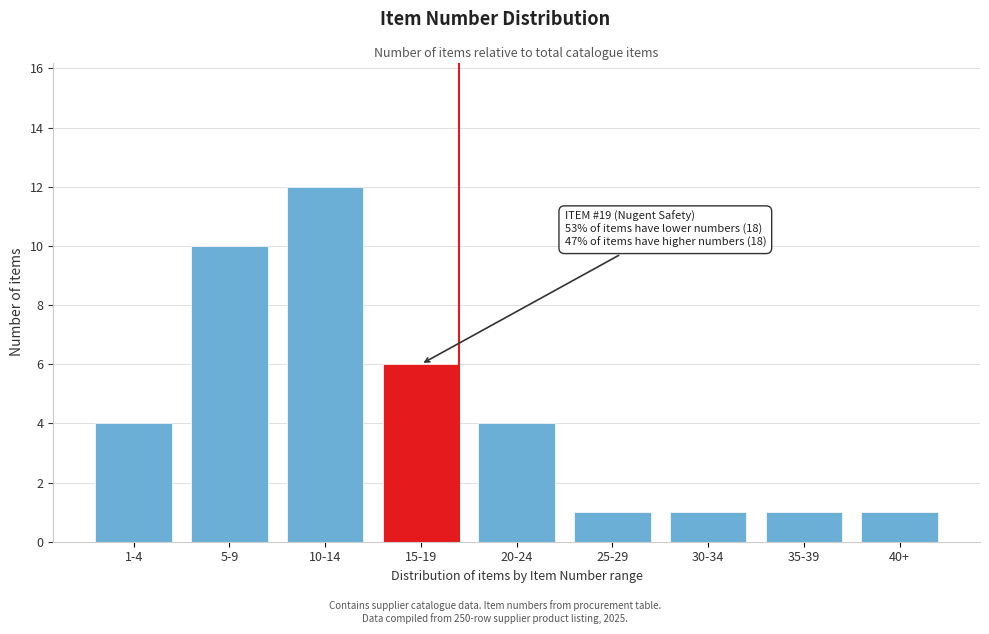

Reading left to right, list all the values displayed in this chart.

1-4=4	5-9=10	10-14=12	15-19=6	20-24=4	25-29=1	30-34=1	35-39=1	40+=1